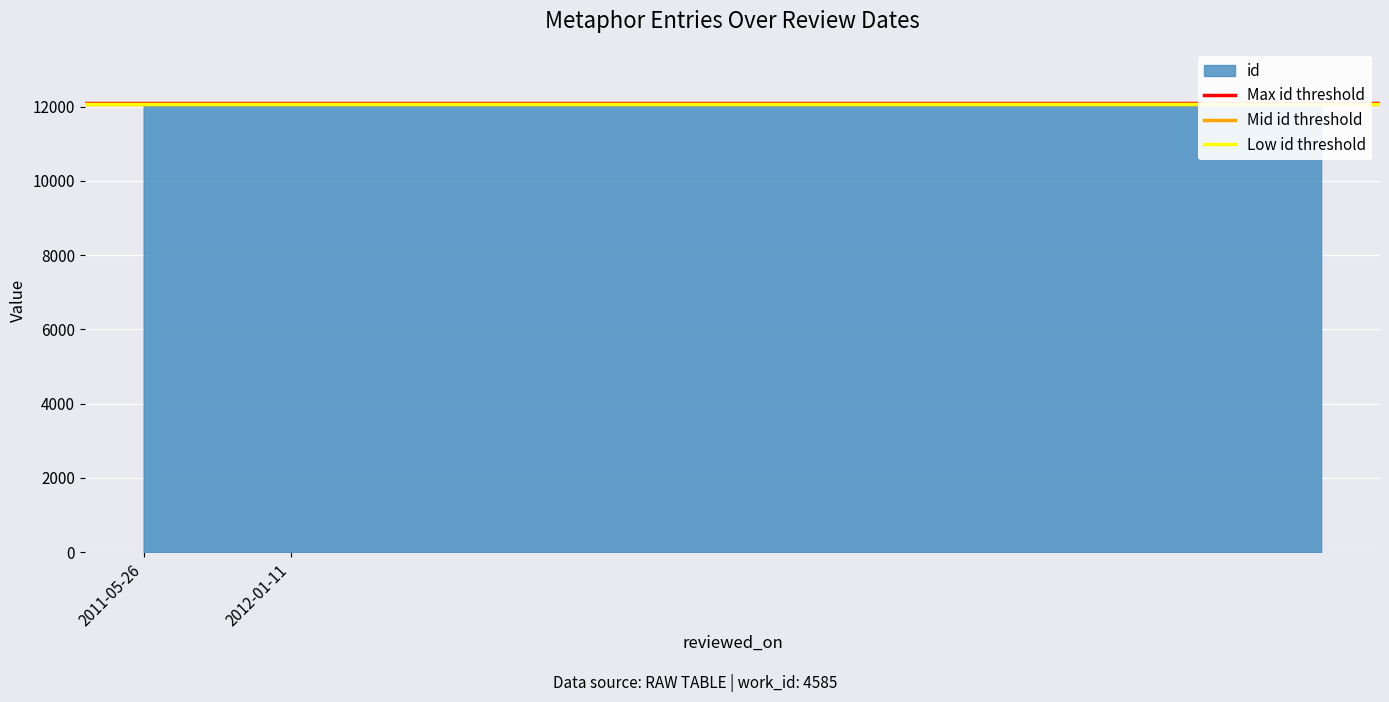

Which series changed the most between 2011-05-26 and 2012-01-11?

Max id threshold